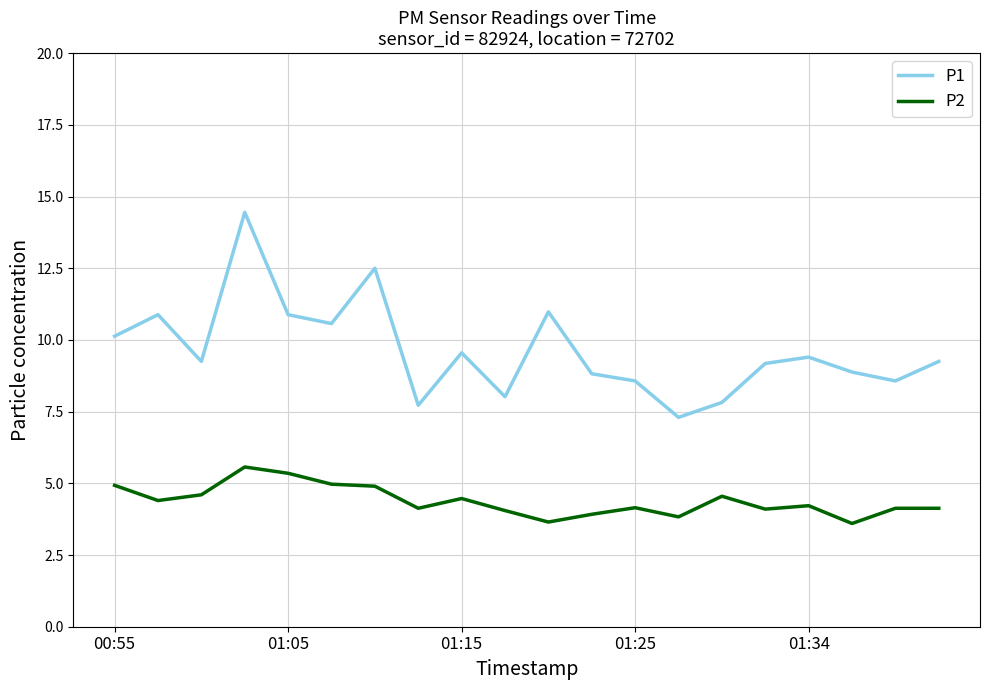

True or false: P1 and P2 cross at least once.

False